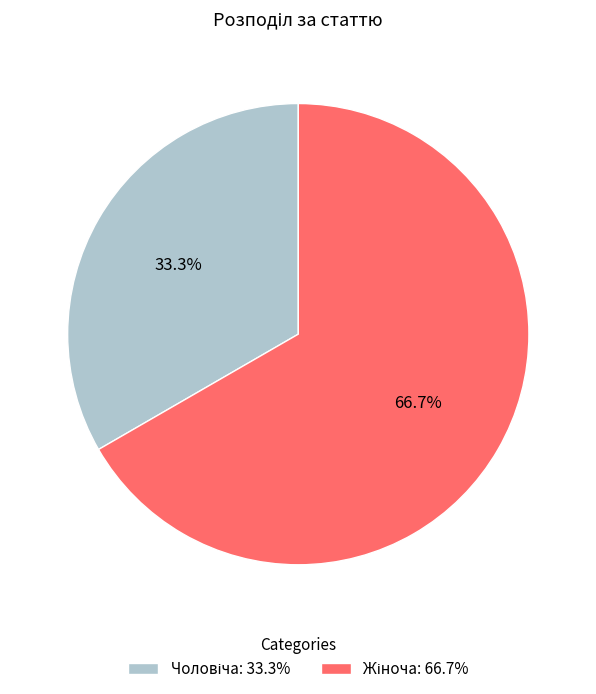

What is the largest slice in the pie chart?

Жіноча